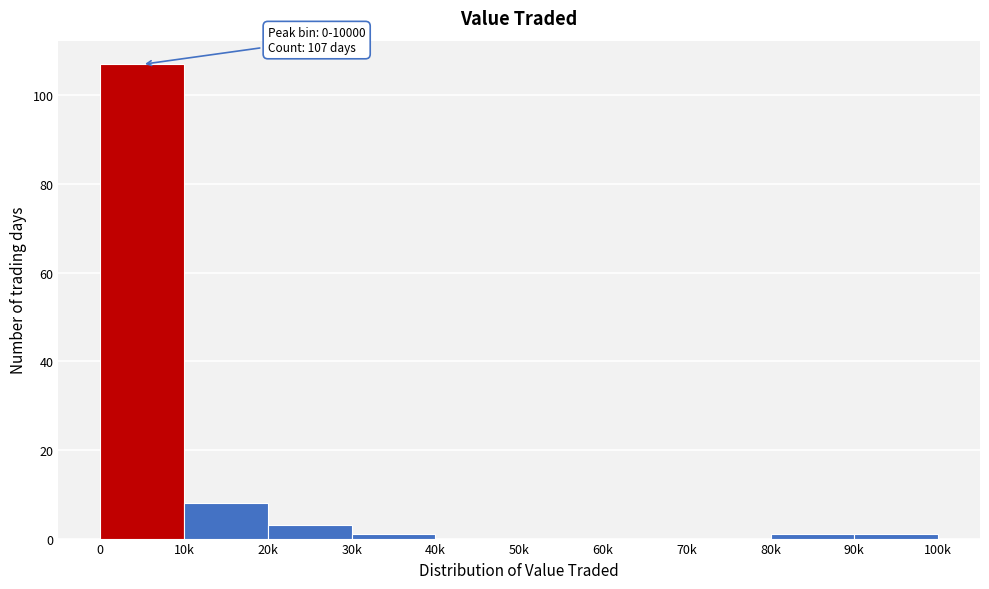

Reading right to left, extract all data points from this chart.

90k=1	80k=1	70k=0	60k=0	50k=0	40k=0	30k=1	20k=3	10k=8	0=107